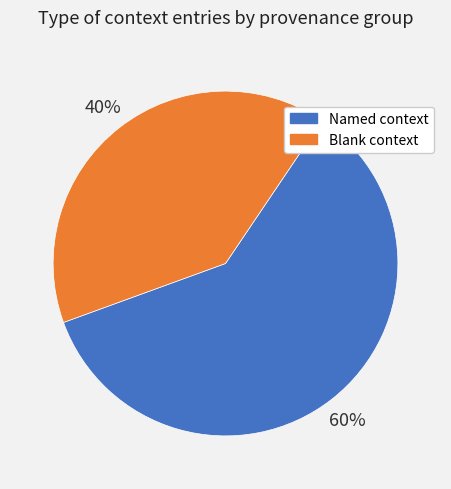

What is the smallest slice in the pie chart?

Blank context